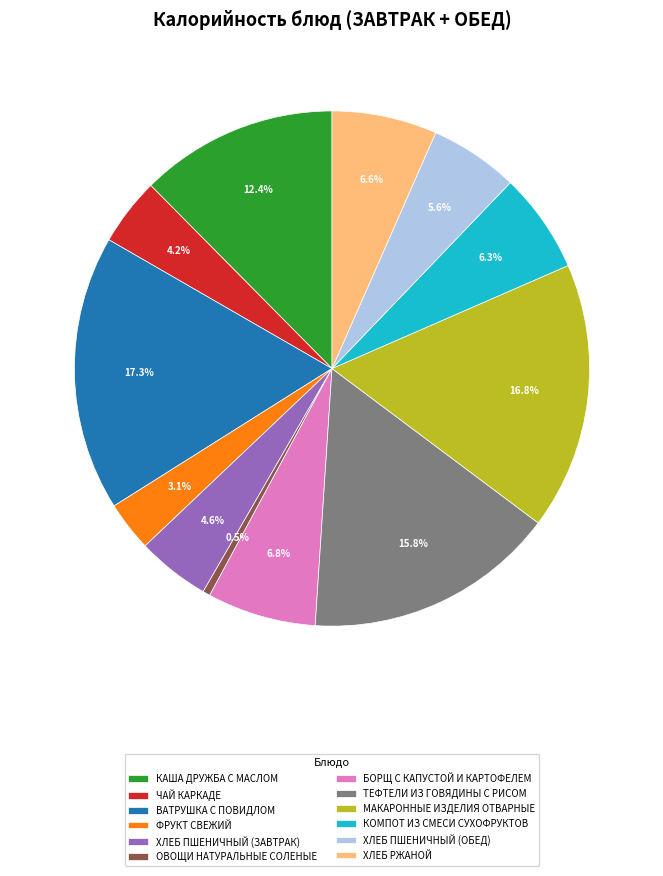

What percentage is NOT represented by ФРУКТ СВЕЖИЙ?

96.9%